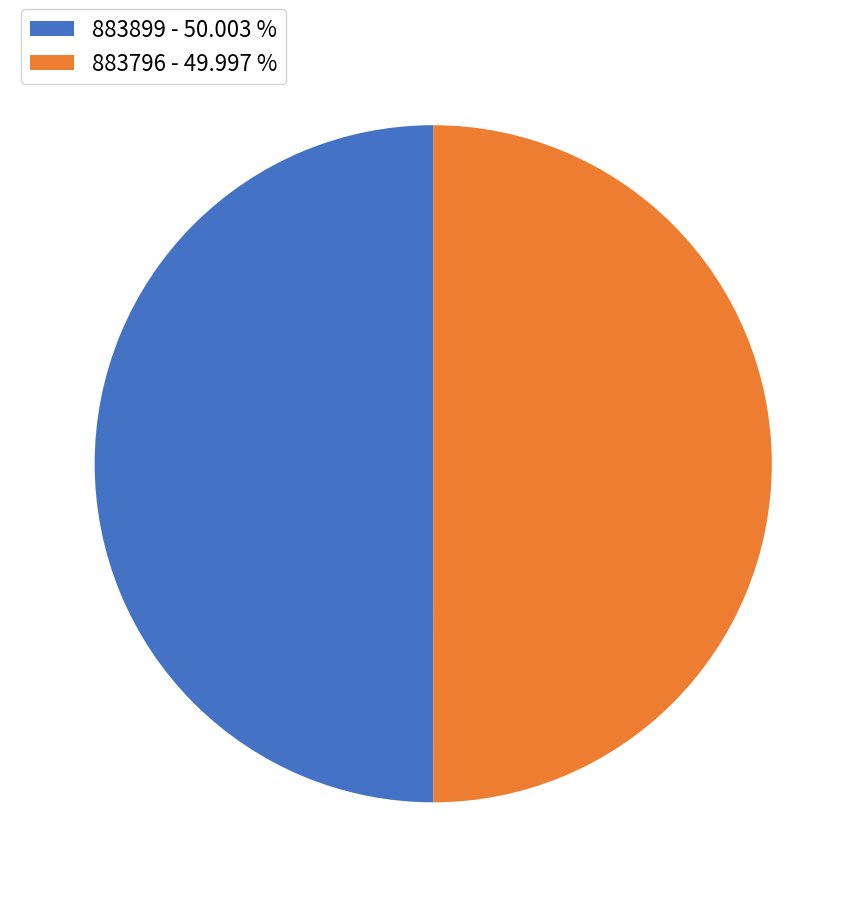

Do 883796 - 49.997 % and 883899 - 50.003 % together represent more than half of the pie?

Yes